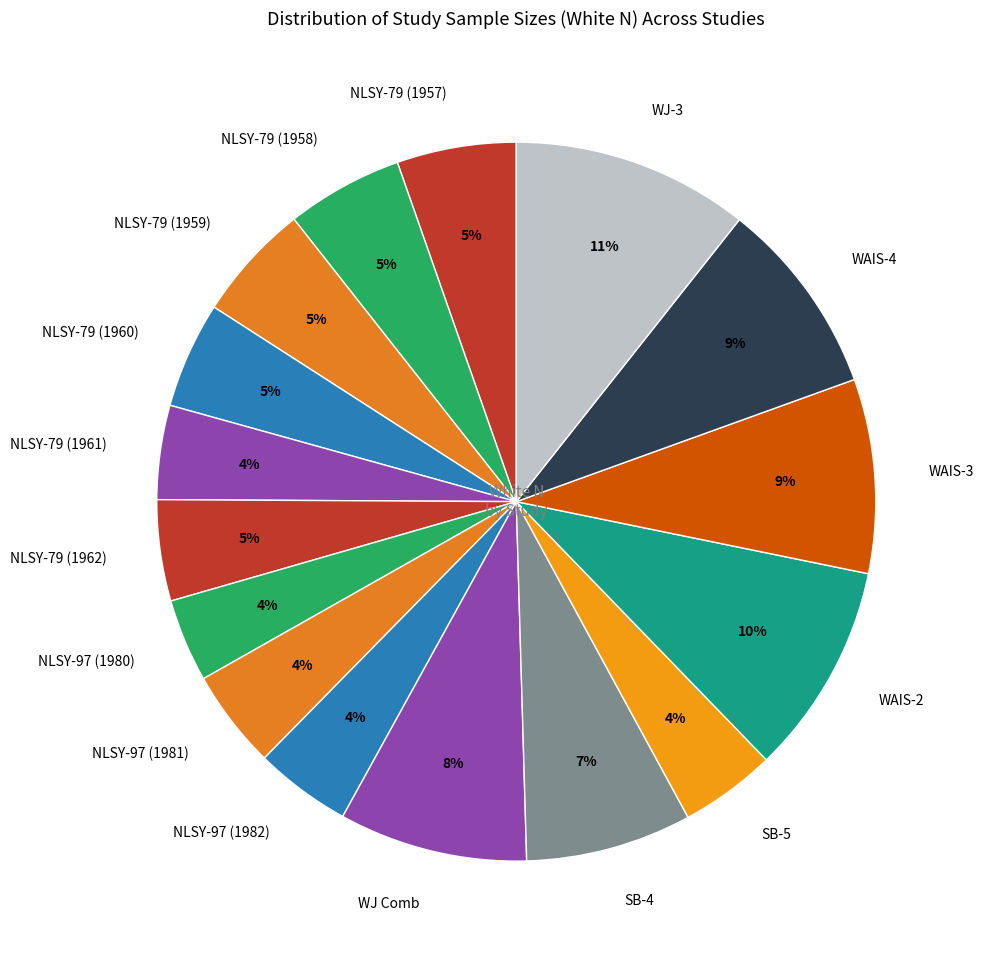

Is it true that NLSY-79 (1957) is 1% of the pie?

False